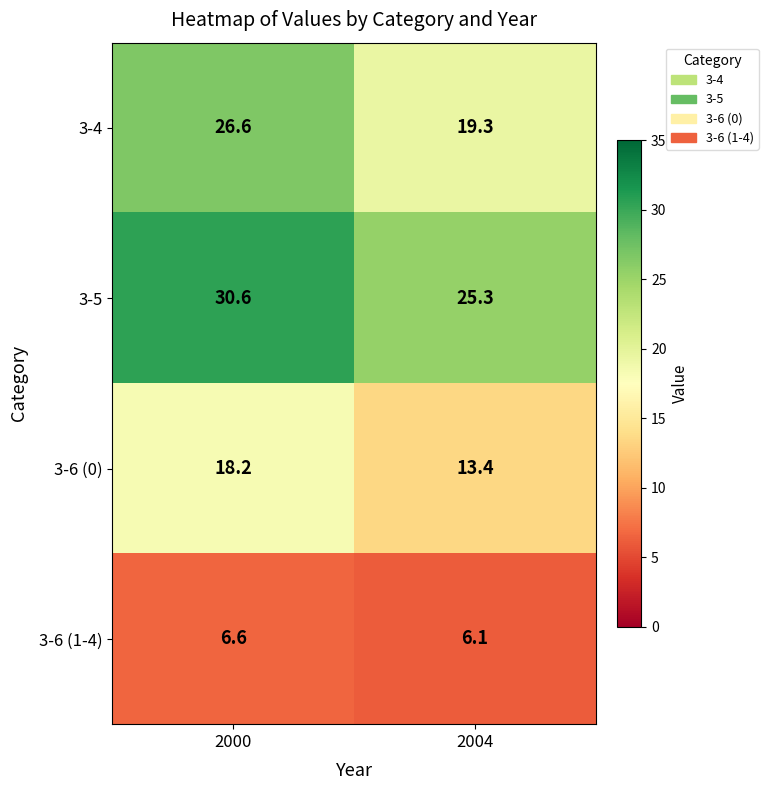

Which series has the largest range (max minus min)?

3-4